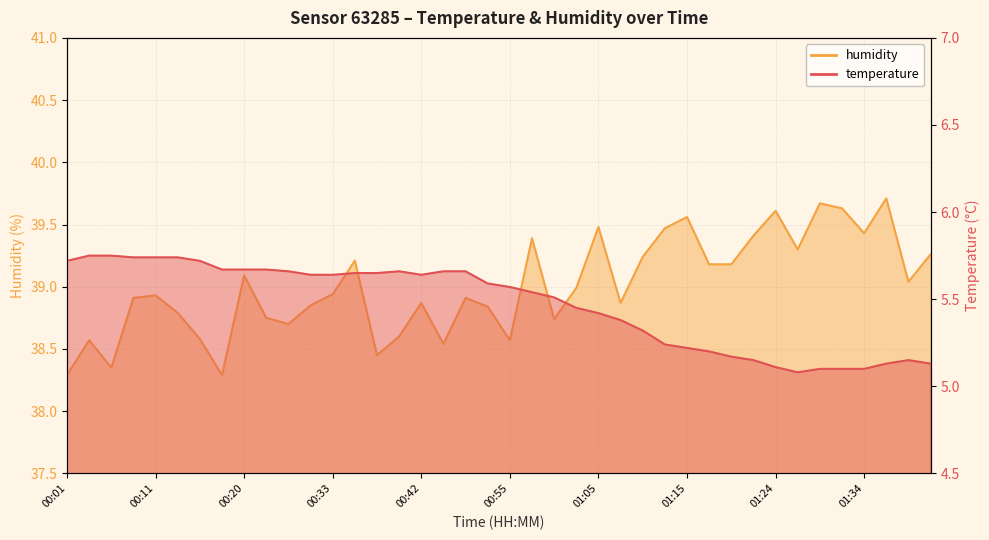

Reading right to left, what are all the values shown in this chart?

temperature: 01:42=5.1	01:39=5.2	01:37=5.1	01:34=5.1	01:32=5.1	01:29=5.1	01:27=5.1	01:24=5.1	01:22=5.2	01:20=5.2	01:17=5.2	01:15=5.2	01:12=5.2	01:10=5.3	01:07=5.4	01:05=5.4	01:02=5.5	01:00=5.5	00:57=5.5	00:55=5.6	00:52=5.6	00:47=5.7	00:45=5.7	00:42=5.6	00:40=5.7	00:38=5.7	00:35=5.7	00:33=5.6	00:30=5.6	00:25=5.7	00:23=5.7	00:20=5.7	00:18=5.7	00:15=5.7	00:13=5.7	00:11=5.7	00:08=5.7	00:06=5.8	00:03=5.8	00:01=5.7
humidity: 01:42=39.3	01:39=39.0	01:37=39.7	01:34=39.4	01:32=39.6	01:29=39.7	01:27=39.3	01:24=39.6	01:22=39.4	01:20=39.2	01:17=39.2	01:15=39.6	01:12=39.5	01:10=39.2	01:07=38.9	01:05=39.5	01:02=39.0	01:00=38.7	00:57=39.4	00:55=38.6	00:52=38.8	00:47=38.9	00:45=38.5	00:42=38.9	00:40=38.6	00:38=38.5	00:35=39.2	00:33=38.9	00:30=38.9	00:25=38.7	00:23=38.8	00:20=39.1	00:18=38.3	00:15=38.6	00:13=38.8	00:11=38.9	00:08=38.9	00:06=38.4	00:03=38.6	00:01=38.3